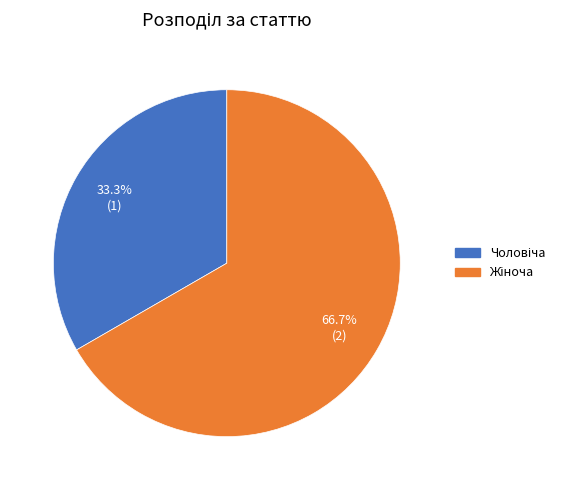

Is there any slice that represents more than half of the pie?

Yes